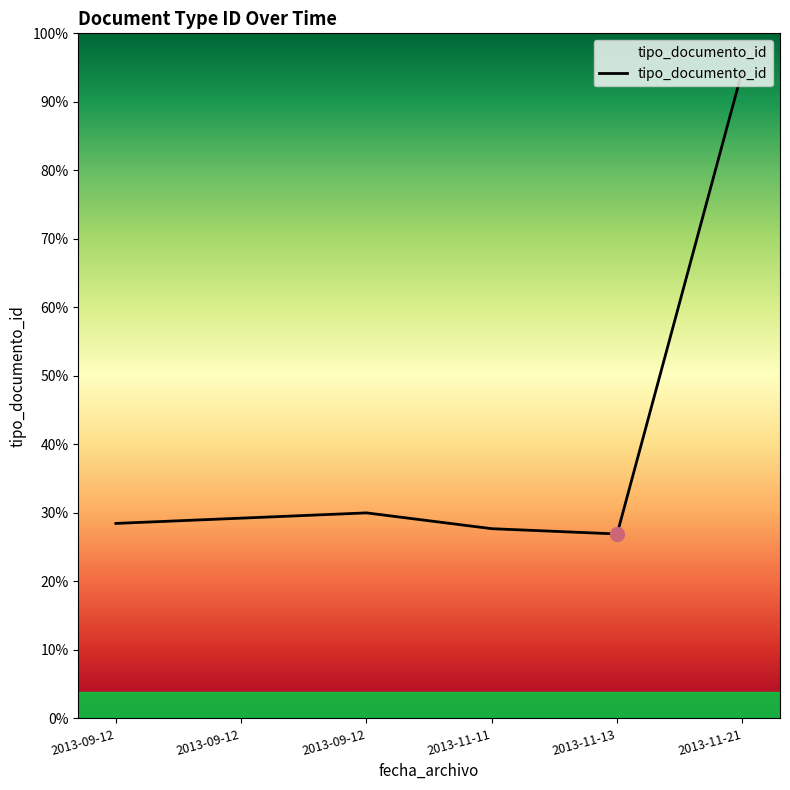

Does the chart have visible grid lines?

No